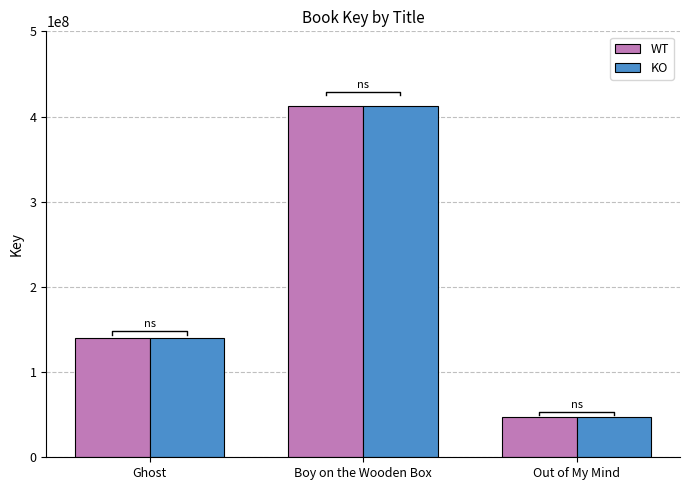

What is the difference between the KO values at Boy on the Wooden Box and Out of My Mind?

364538360